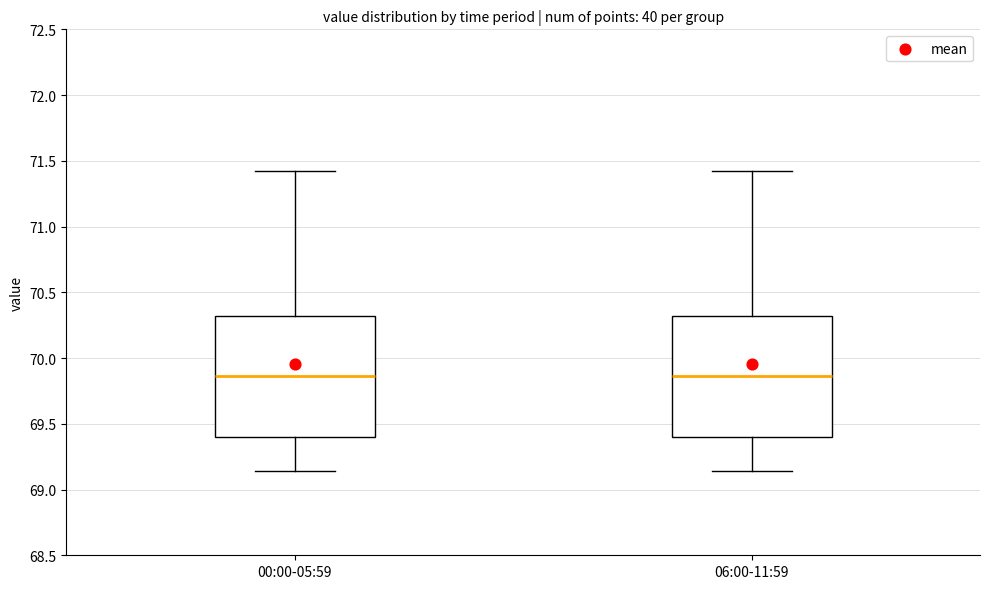

Where does the upper whisker of the box for 06:00-11:59 end on the y-axis? The values are not printed on the chart, so give them approximately, as read against the axis.

71.40